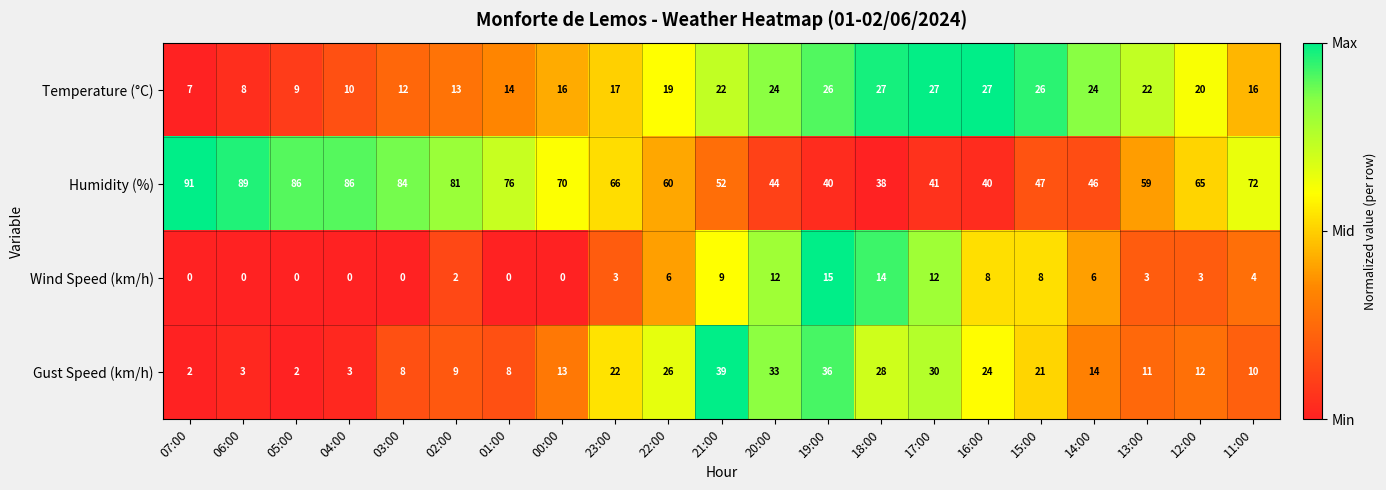

Which series has the widest spread of values?

Humidity (%)